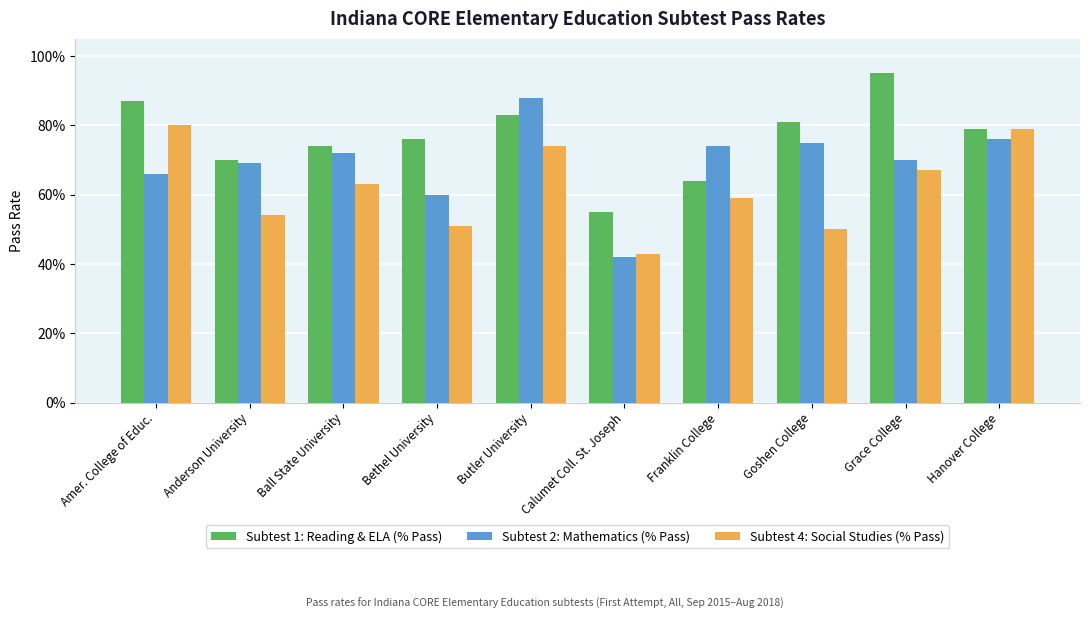

What are all the series names shown in the legend?

Subtest 1: Reading & ELA (% Pass), Subtest 2: Mathematics (% Pass), Subtest 4: Social Studies (% Pass)